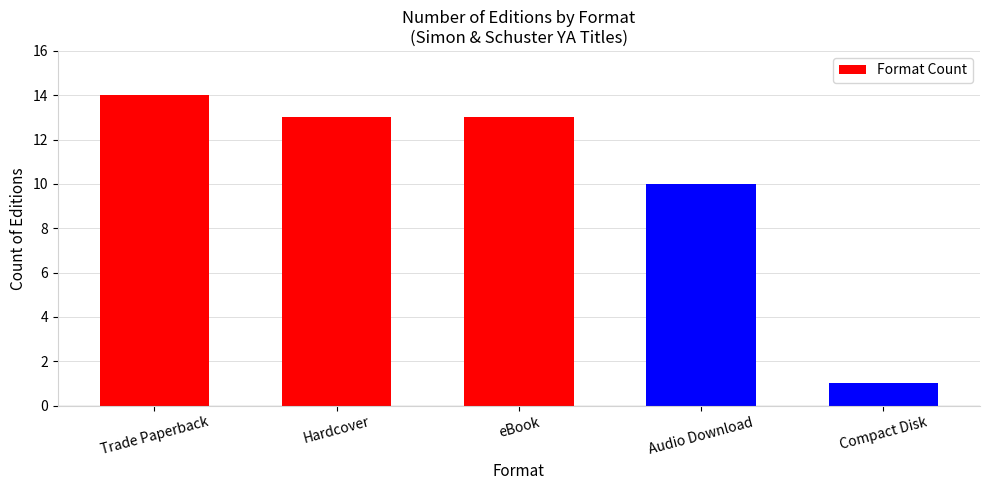

Reading left to right, transcribe all the data shown in this chart.

Trade Paperback=14	Hardcover=13	eBook=13	Audio Download=10	Compact Disk=1